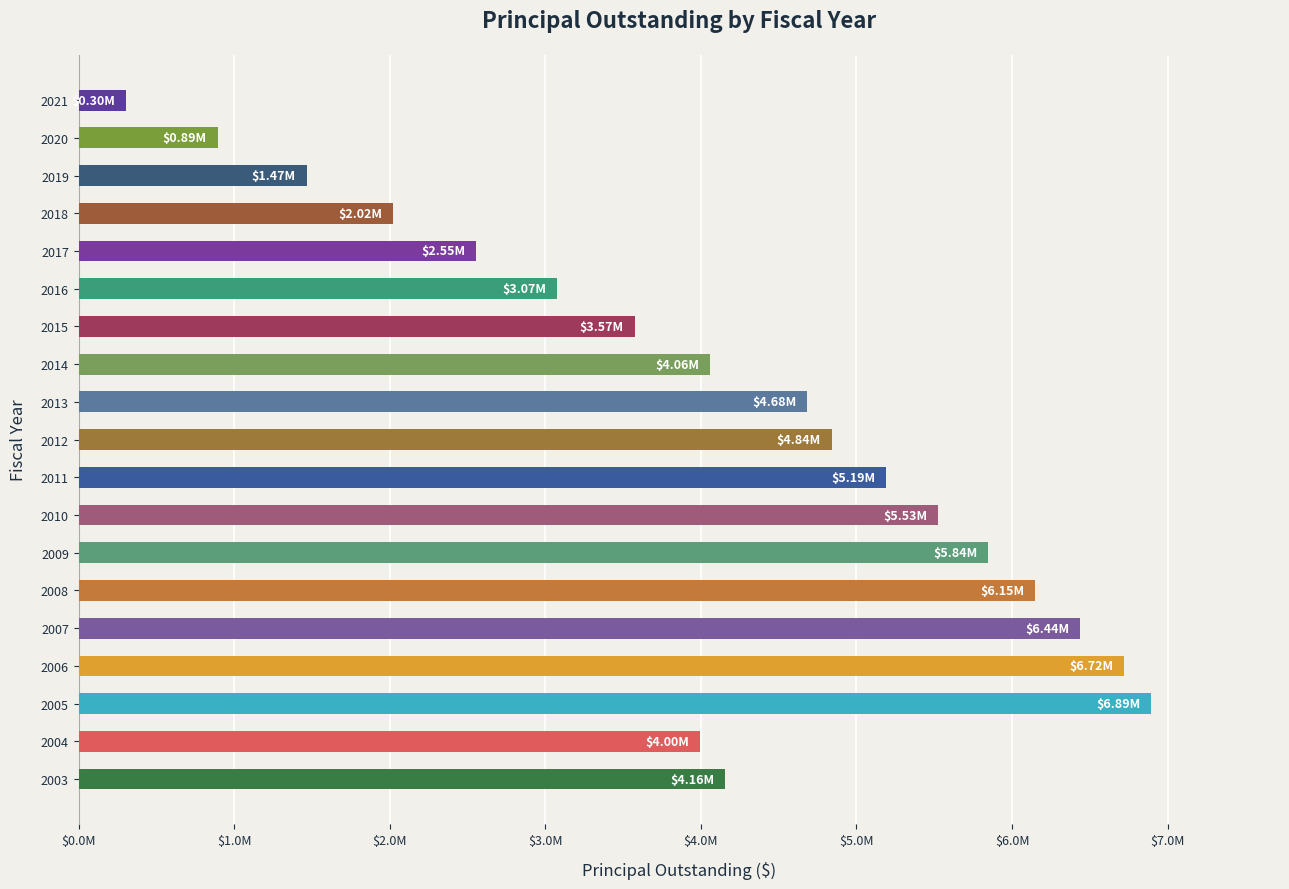

Does the chart contain any negative values?

No